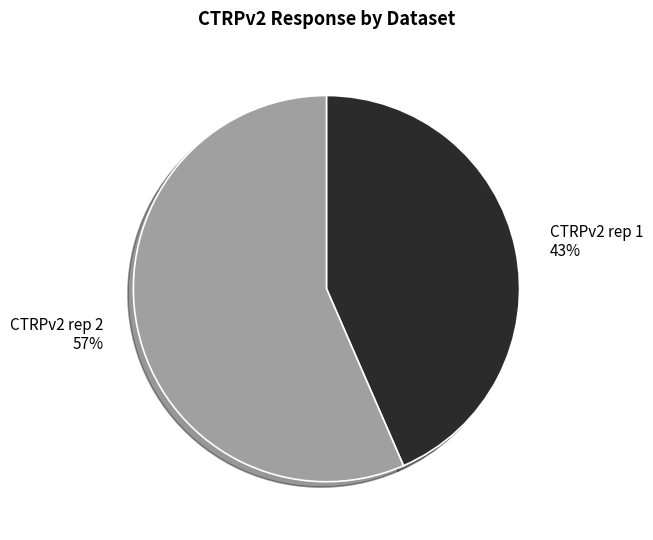

What percentage is the CTRPv2 rep 2 57% slice, to the nearest percent?

57%